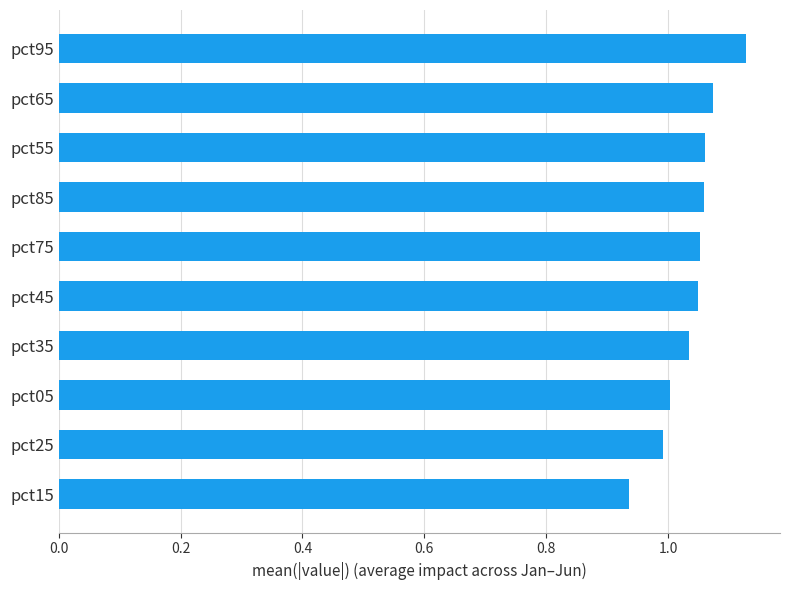

What is the sum of all values?

10.4